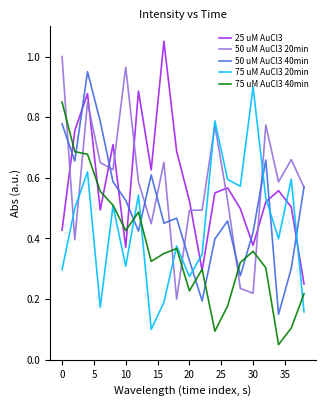

Rank the series by their maximum value, from highest to lowest.

25 uM AuCl3, 50 uM AuCl3 20min, 50 uM AuCl3 40min, 75 uM AuCl3 20min, 75 uM AuCl3 40min